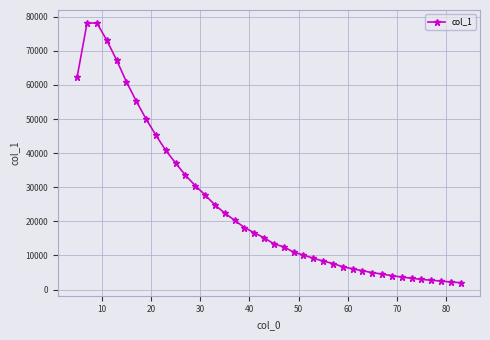

What is the value of the 39th point from the left?

2185